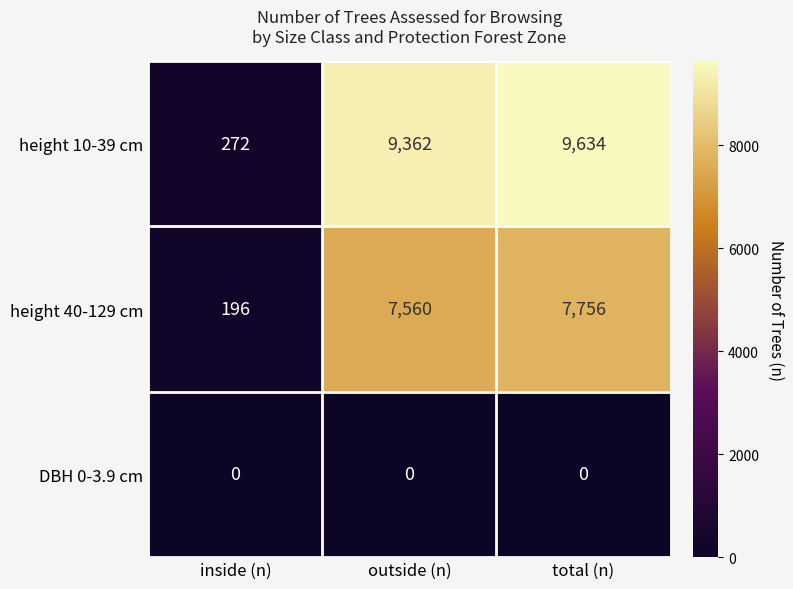

List the series in order of their overall mean, highest first.

height 10-39 cm, height 40-129 cm, DBH 0-3.9 cm